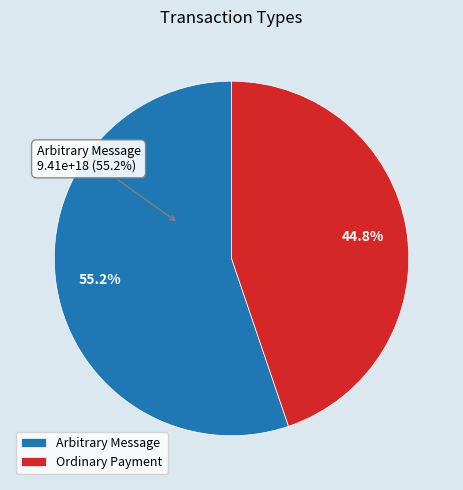

To the nearest percent, what portion does Arbitrary Message represent?

55%